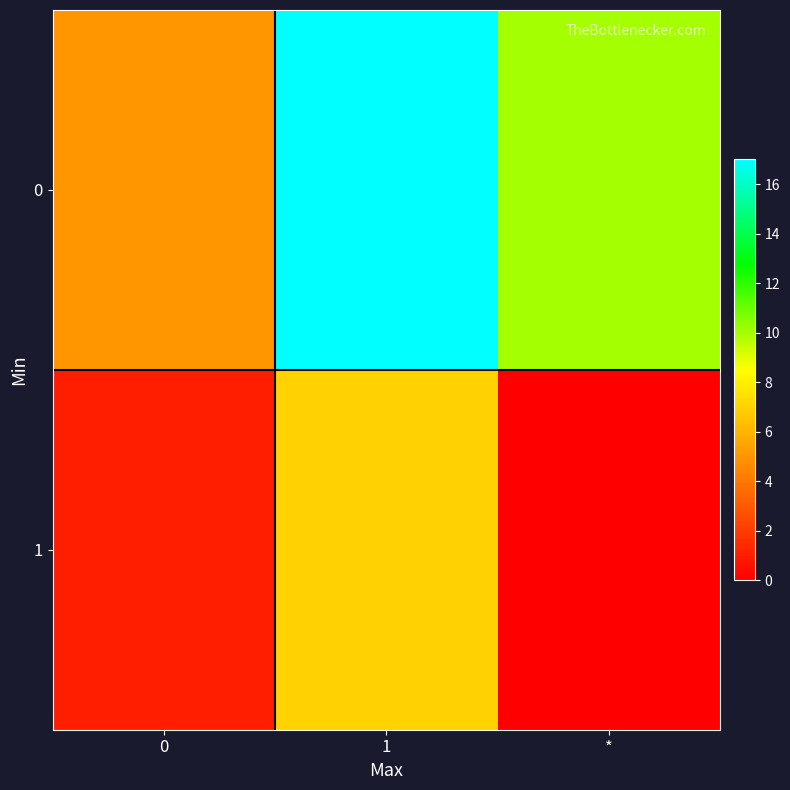

What is the maximum value shown in the chart?

17